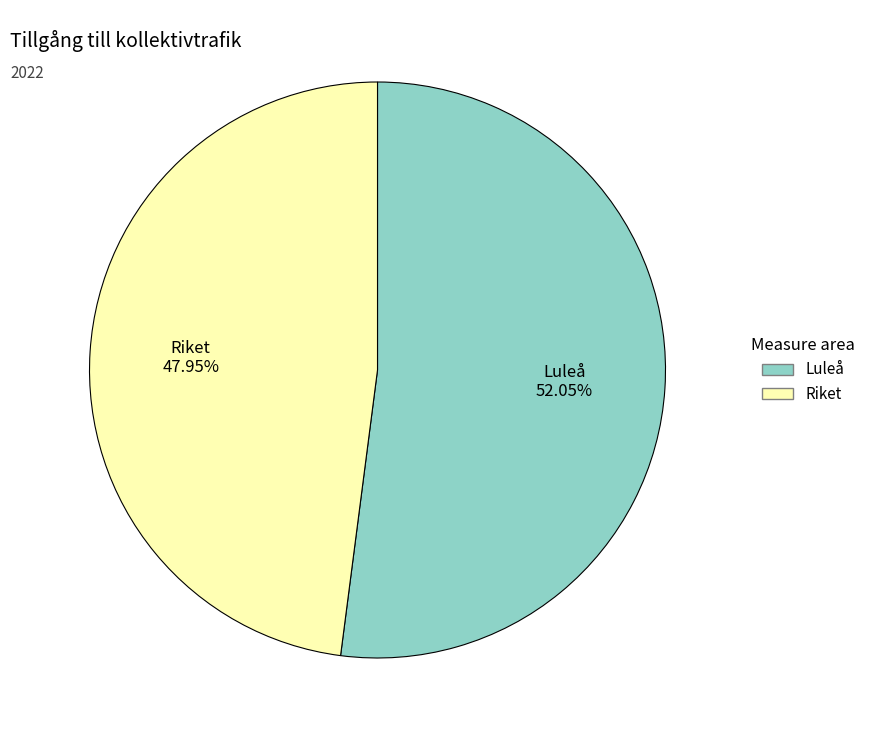

Which category has the smallest portion of the pie?

Riket